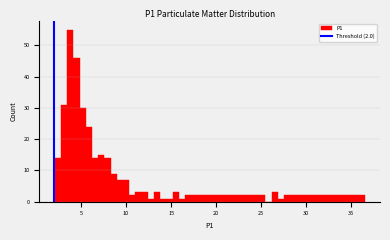

Read against the x-axis, roughly where is the centre of the tallest bar?

4.0